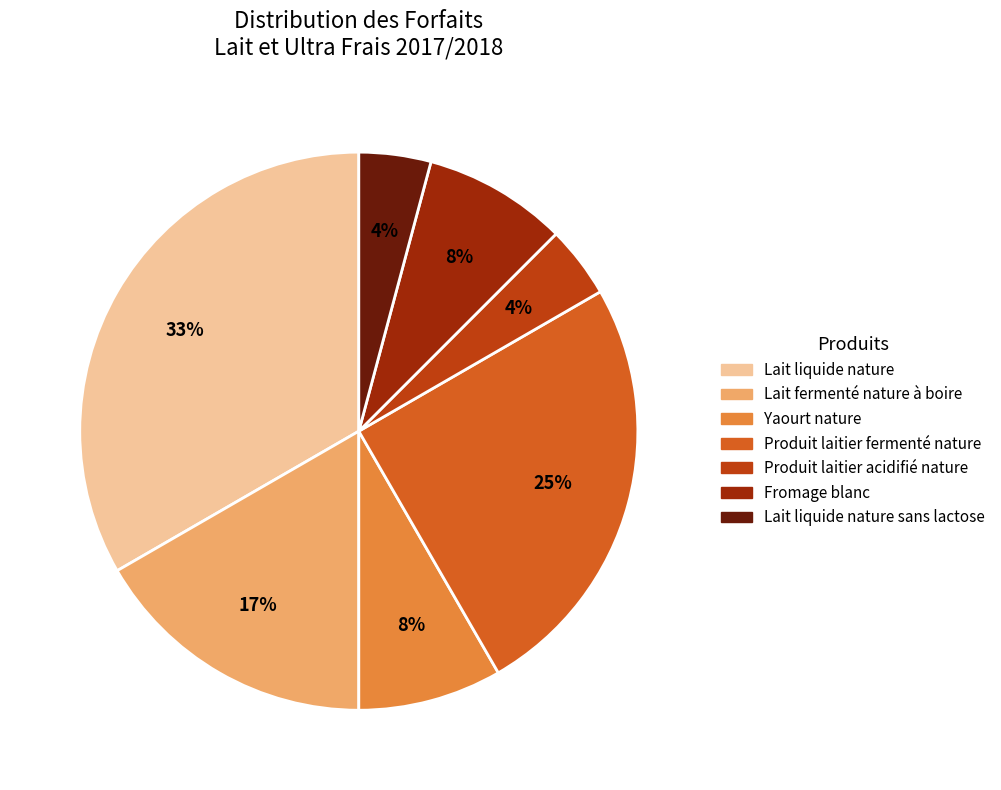

Does any single category account for the majority?

No